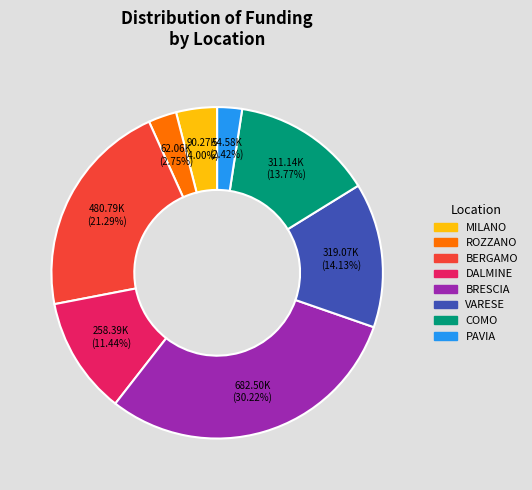

How many slices are in this pie chart?

8